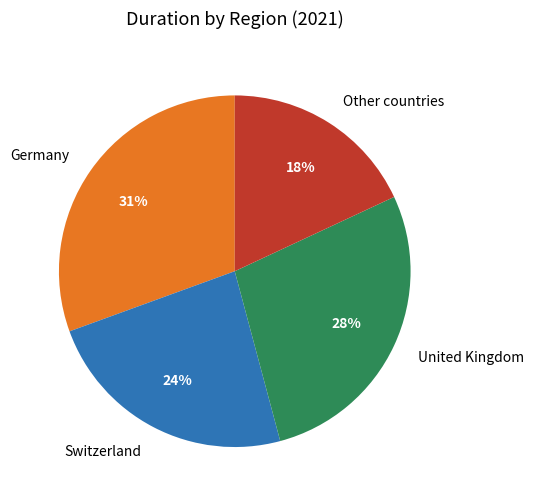

To the nearest percent, what is the average slice percentage?

25%